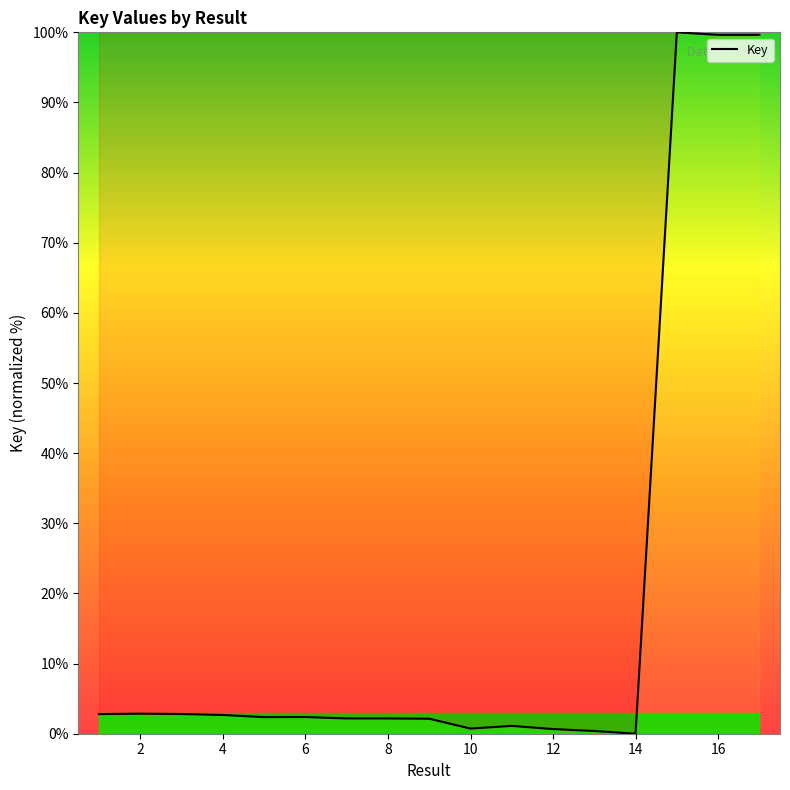

What is the maximum value shown in the chart?

100.0